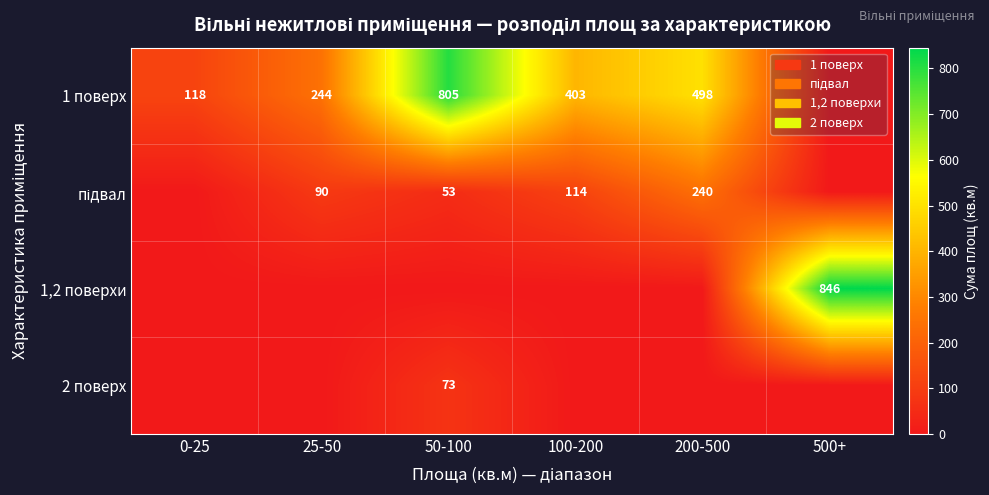

Which series has the largest range (max minus min)?

1,2 поверхи